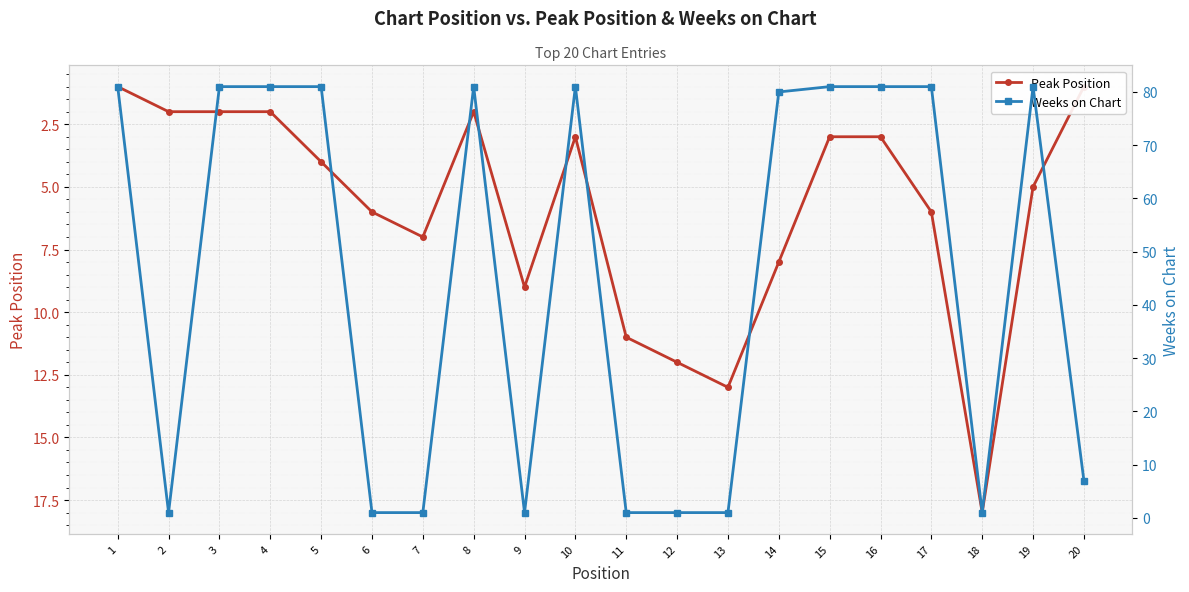

What is the difference between the maximum and minimum values in the Weeks on Chart series?

80